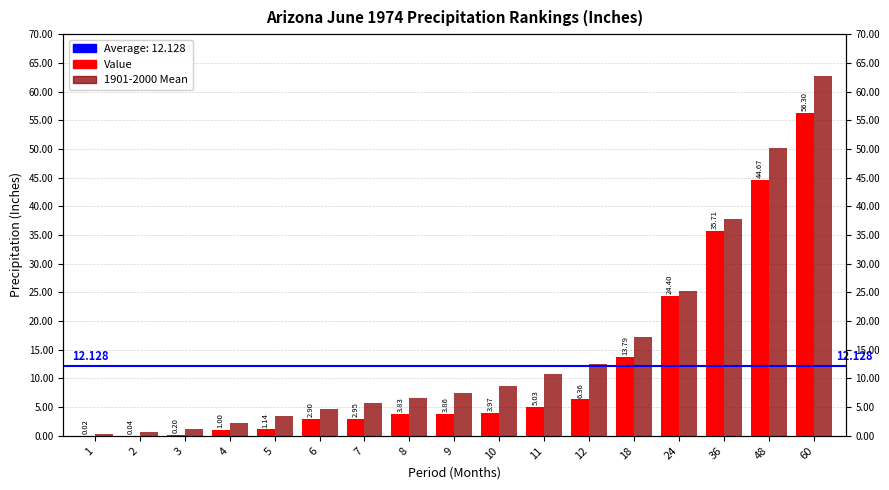

Is it true that Value equals 0.1 at 2?

False